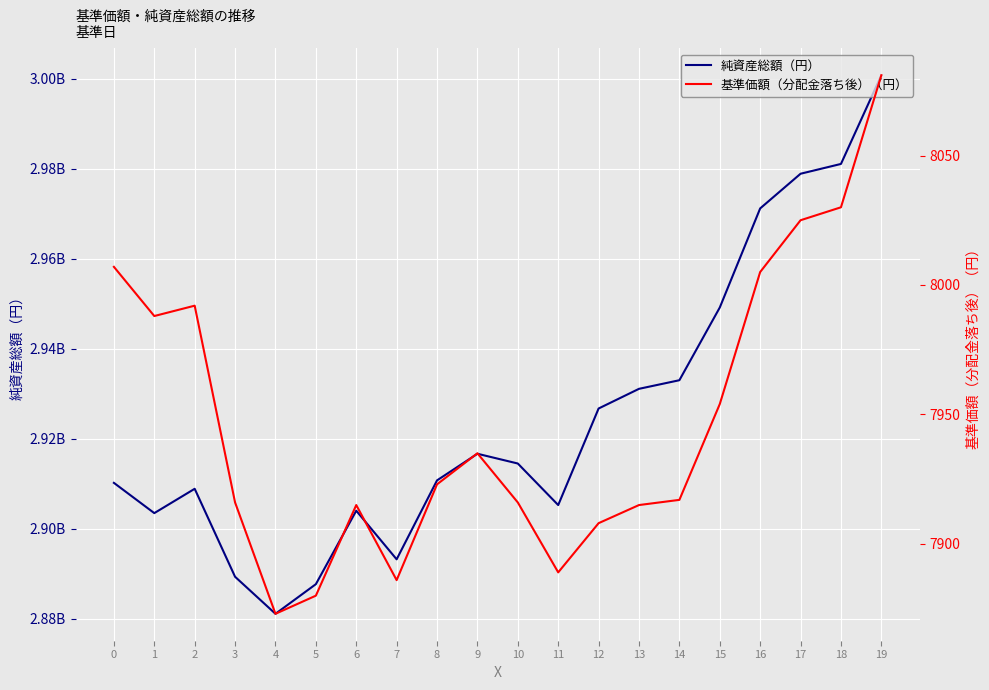

Which series has the widest spread of values?

純資産総額（円）